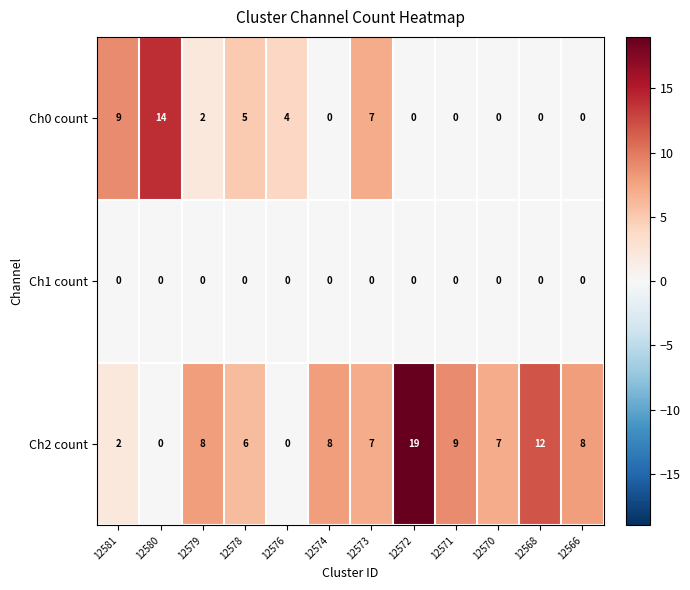

Rank the series by their average value, from lowest to highest.

Ch1 count, Ch0 count, Ch2 count